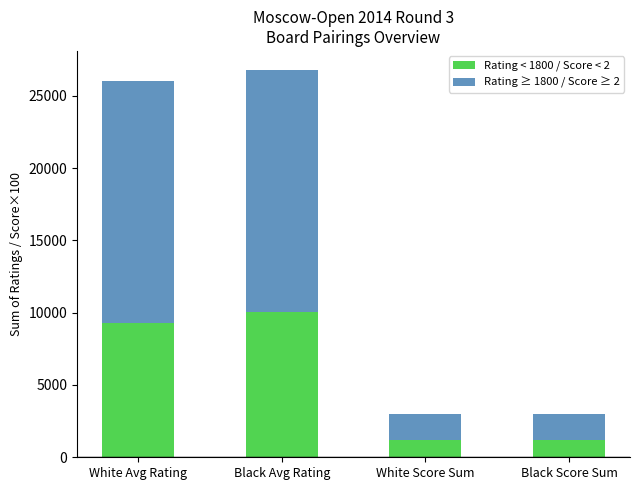

Is it true that Rating < 1800 / Score < 2 equals 1200 at White Score Sum?

True